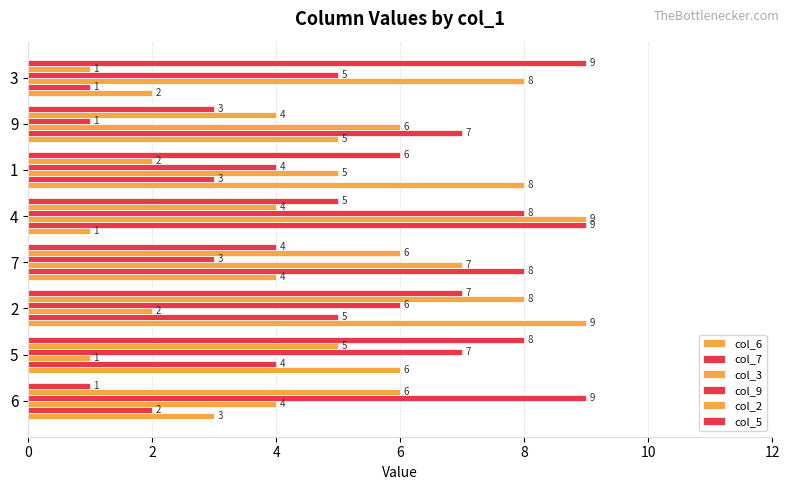

The col_3 series shows 11 at 7. True or false?

False